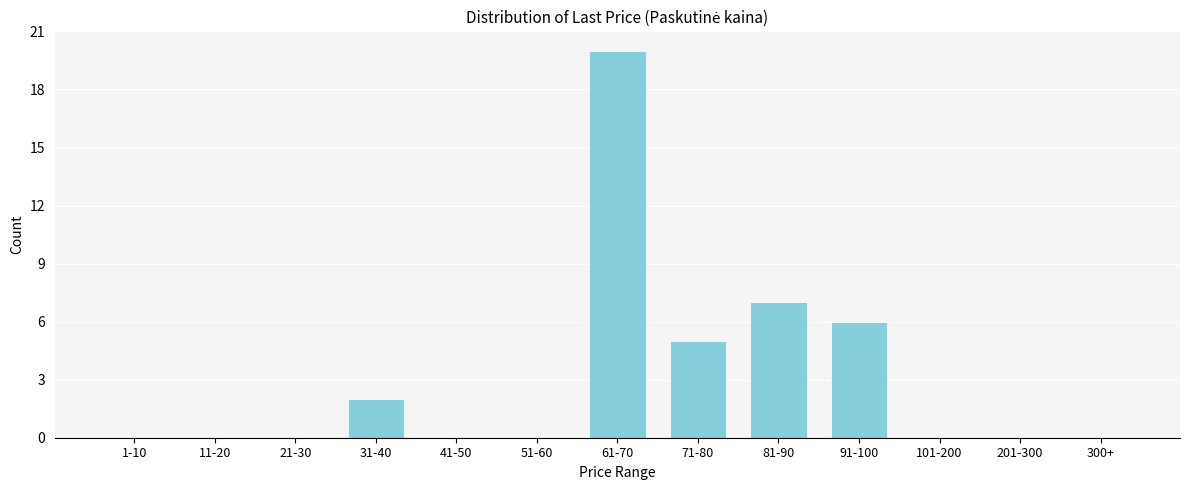

Reading left to right, what are all the values shown in this chart?

1-10=0	11-20=0	21-30=0	31-40=2	41-50=0	51-60=0	61-70=20	71-80=5	81-90=7	91-100=6	101-200=0	201-300=0	300+=0